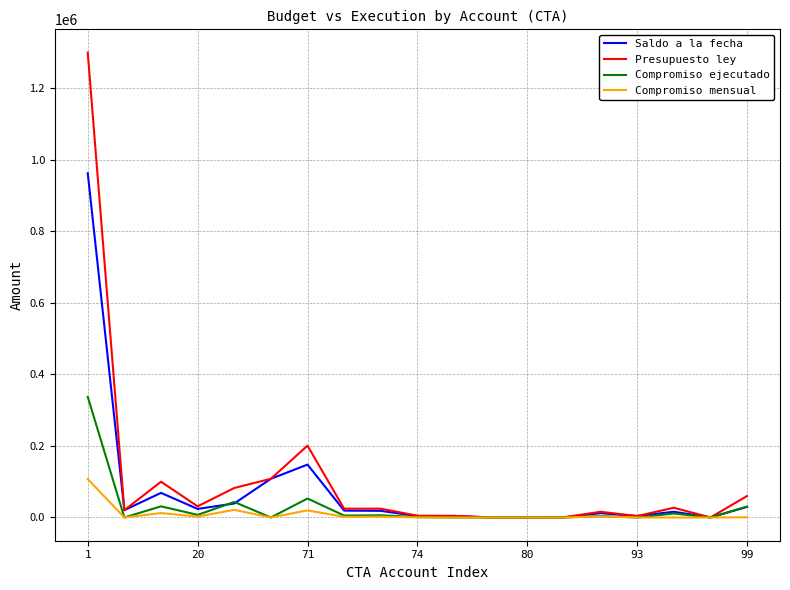

Which series has the largest range (max minus min)?

Presupuesto ley